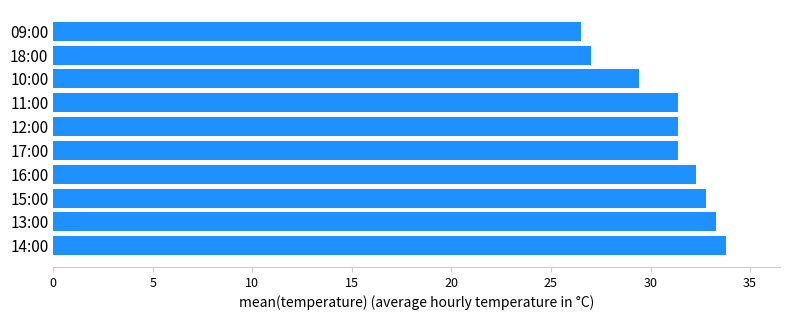

Which has a higher value, 16:00 or 13:00?

13:00